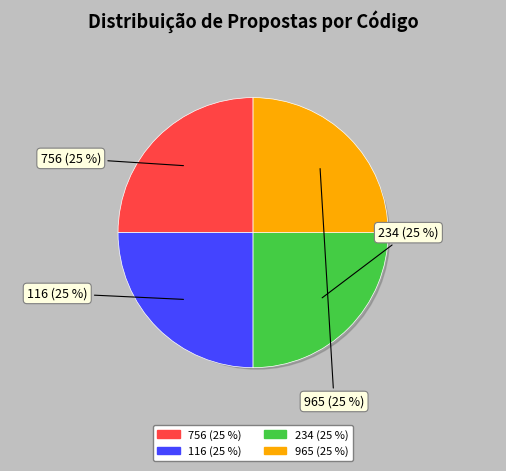

How many segments does this pie chart have?

4